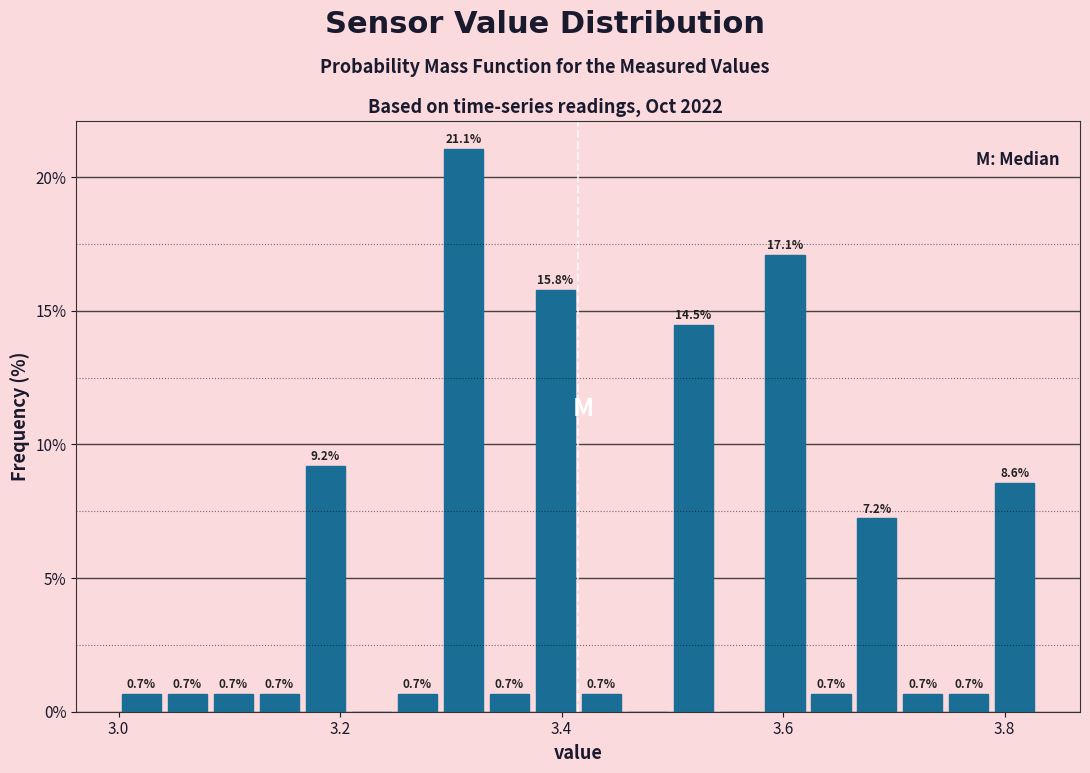

Around what value on the x-axis is the tallest bar? Give the approximate position of its centre, as read against the axis.

3.32